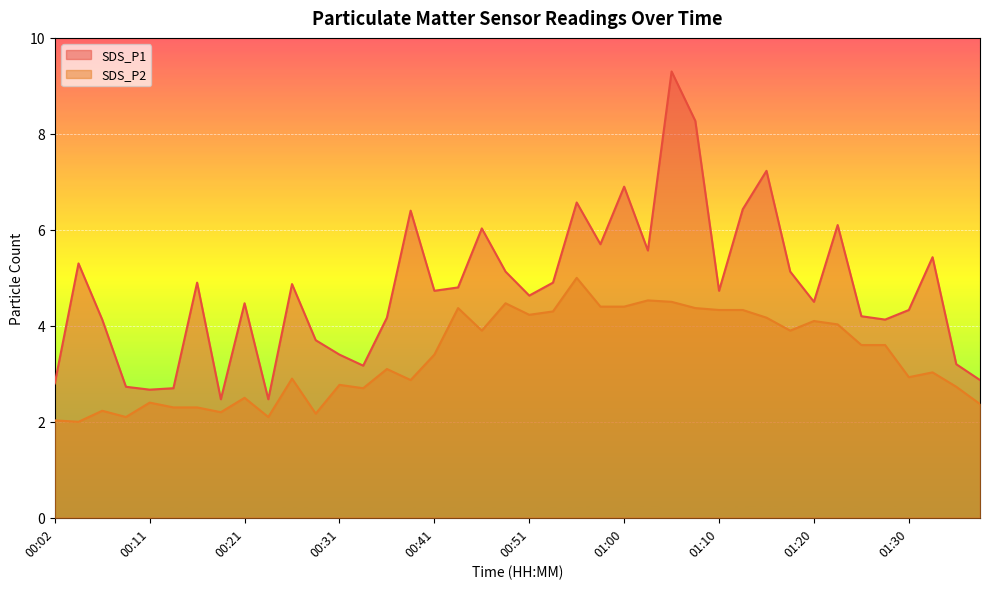

What is the sum of the SDS_P2 values at 00:16 and 00:29?

4.5